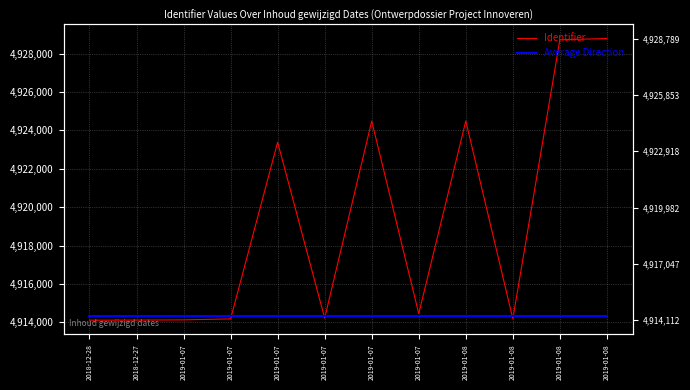

Where is Identifier nearest to the value 4921450?

2019-01-07